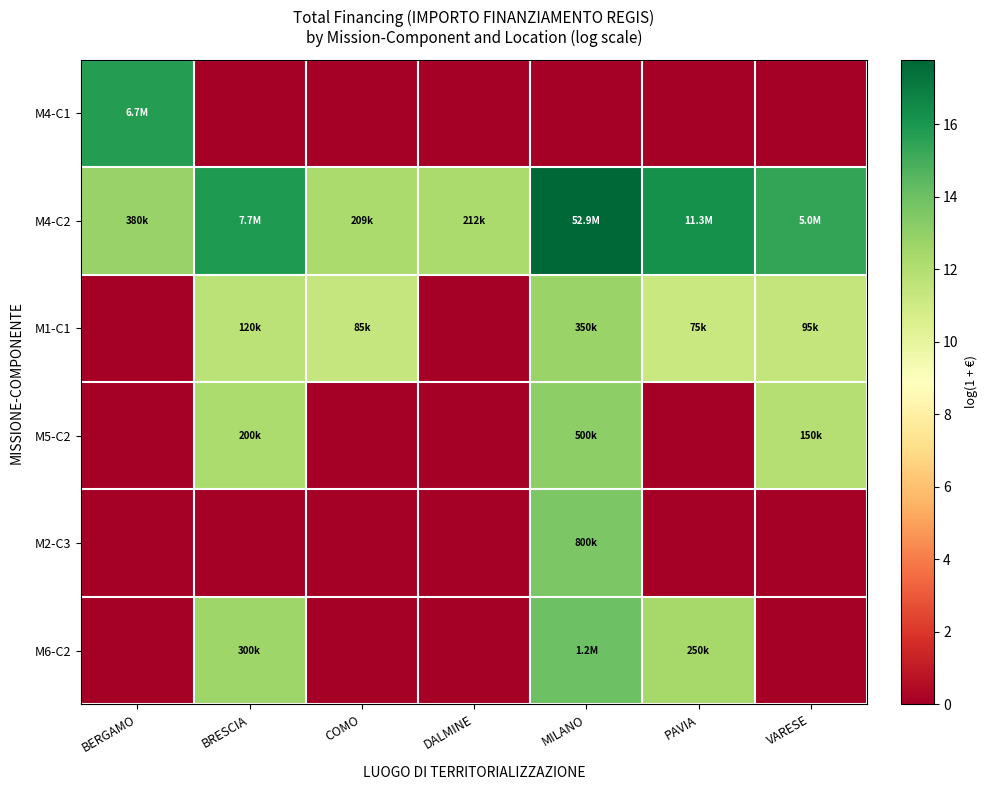

Reading right to left, what are all the values shown in this chart?

M4-C1: VARESE=0.0	PAVIA=0.0	MILANO=0.0	DALMINE=0.0	COMO=0.0	BRESCIA=0.0	BERGAMO=15.7
M4-C2: VARESE=15.4	PAVIA=16.2	MILANO=17.8	DALMINE=12.3	COMO=12.2	BRESCIA=15.9	BERGAMO=12.8
M1-C1: VARESE=11.5	PAVIA=11.2	MILANO=12.8	DALMINE=0.0	COMO=11.4	BRESCIA=11.7	BERGAMO=0.0
M5-C2: VARESE=11.9	PAVIA=0.0	MILANO=13.1	DALMINE=0.0	COMO=0.0	BRESCIA=12.2	BERGAMO=0.0
M2-C3: VARESE=0.0	PAVIA=0.0	MILANO=13.6	DALMINE=0.0	COMO=0.0	BRESCIA=0.0	BERGAMO=0.0
M6-C2: VARESE=0.0	PAVIA=12.4	MILANO=14.0	DALMINE=0.0	COMO=0.0	BRESCIA=12.6	BERGAMO=0.0